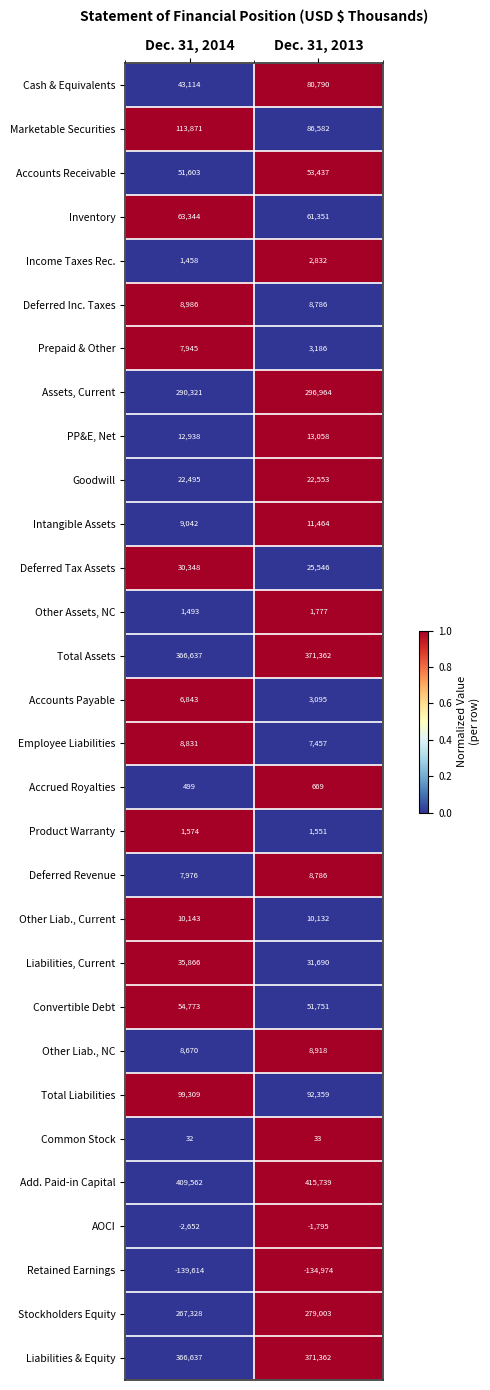

What is the sum of the Inventory values at Dec. 31, 2014 and Dec. 31, 2013?

124695